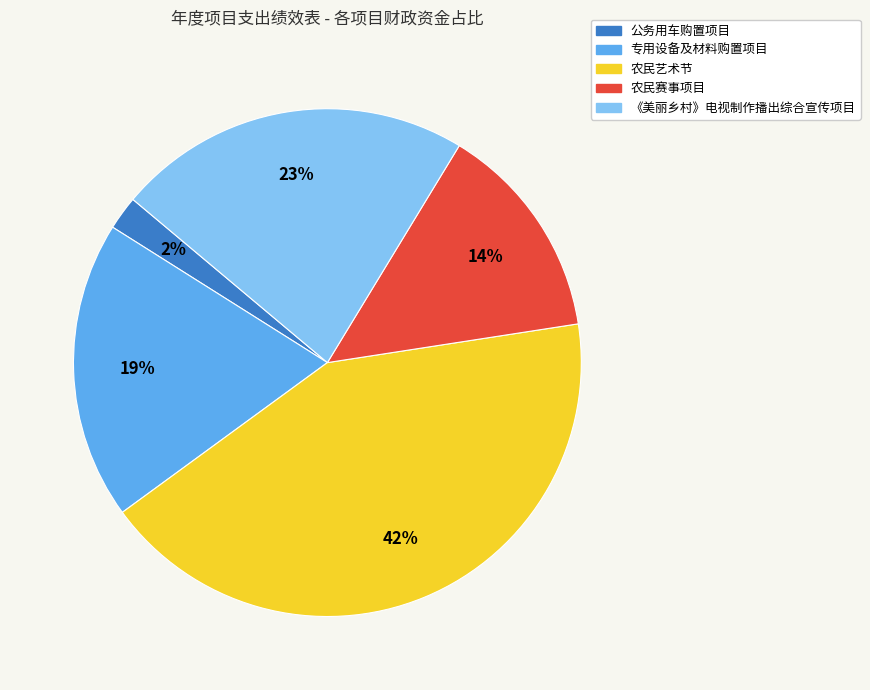

Combined, do 农民艺术节 and 公务用车购置项目 account for over 50%?

No